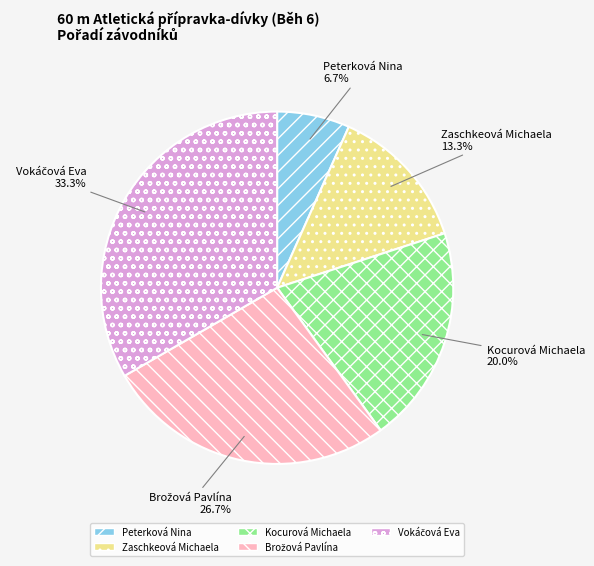

Combined, do Peterková Nina and Kocurová Michaela account for over 50%?

No